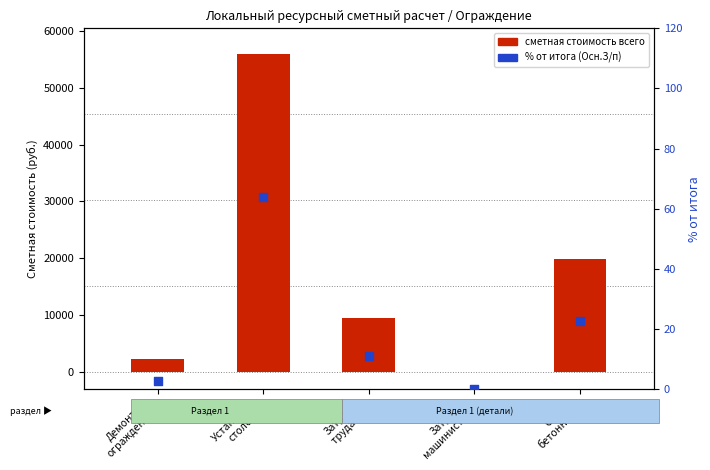

At which category is the sum across all series the highest?

Установка
столбов